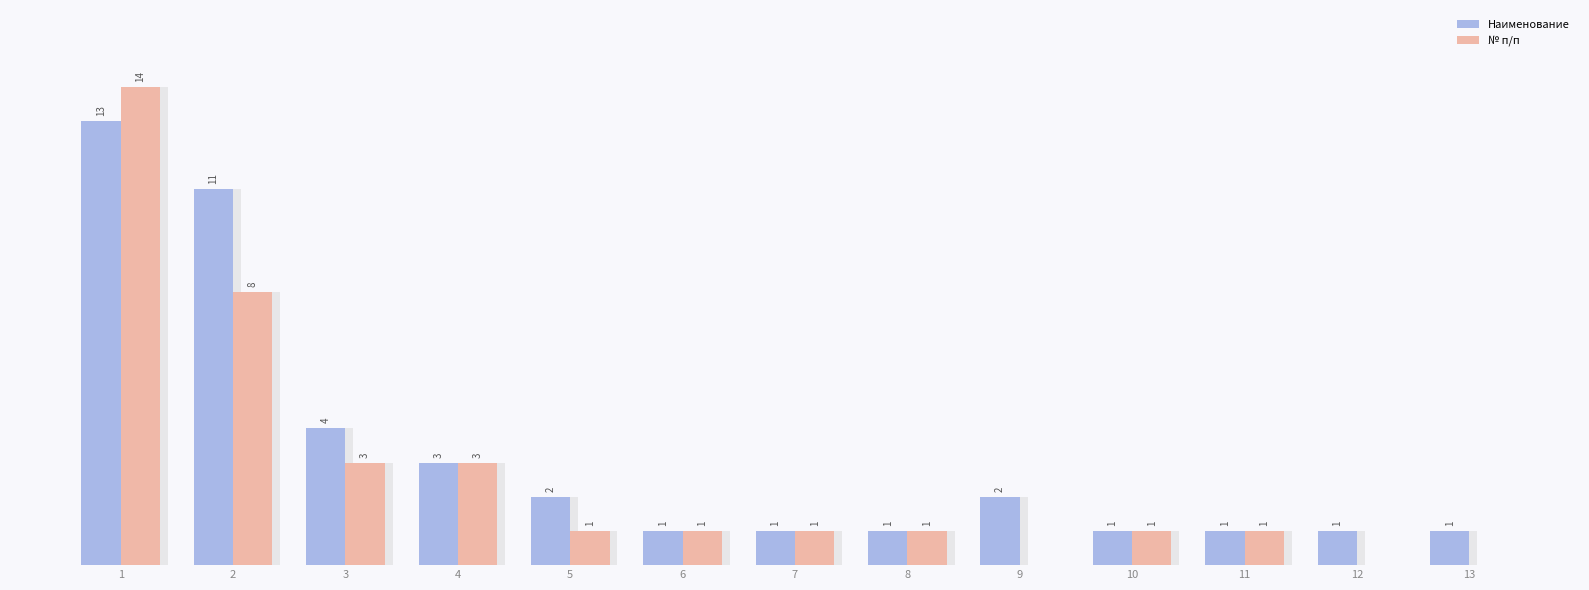

Between 6 and 5, which is larger?

5